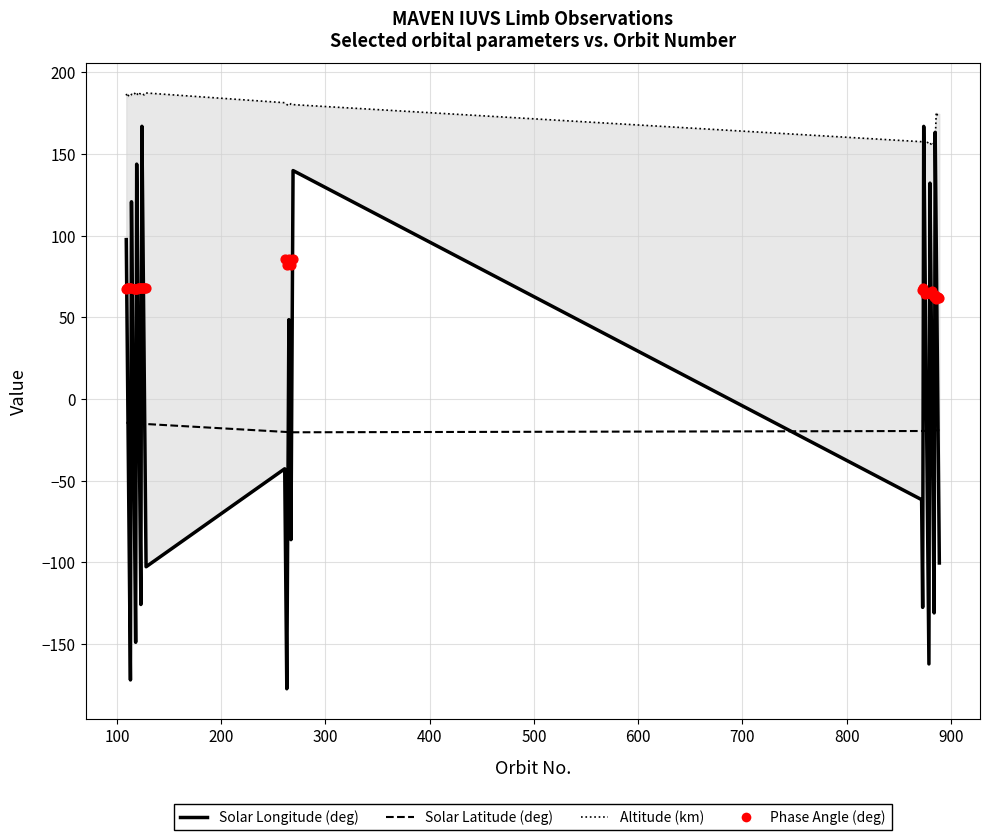

Which series has the largest total across all categories?

Altitude (km)